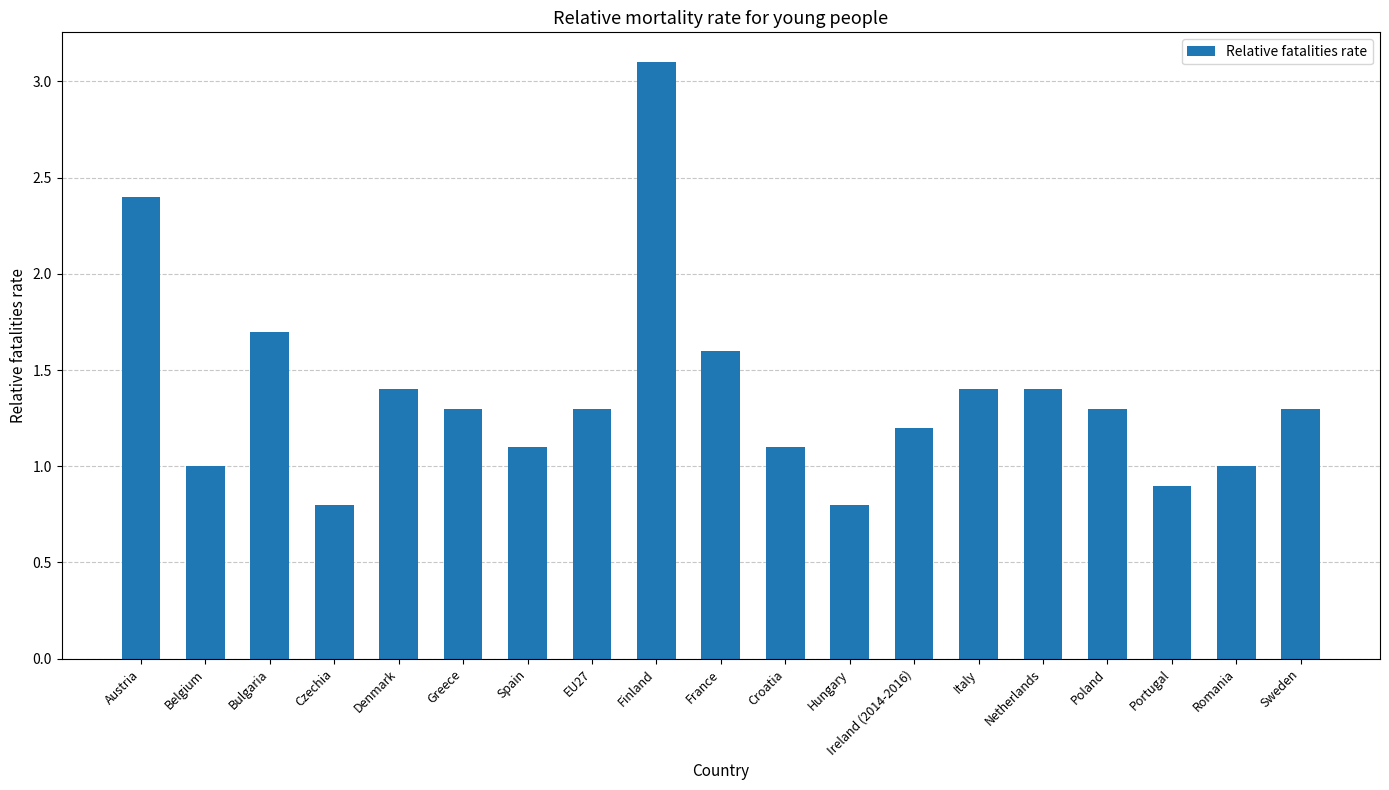

Reading left to right, what are all the values shown in this chart?

2.4	1.0	1.7	0.8	1.4	1.3	1.1	1.3	3.1	1.6	1.1	0.8	1.2	1.4	1.4	1.3	0.9	1.0	1.3